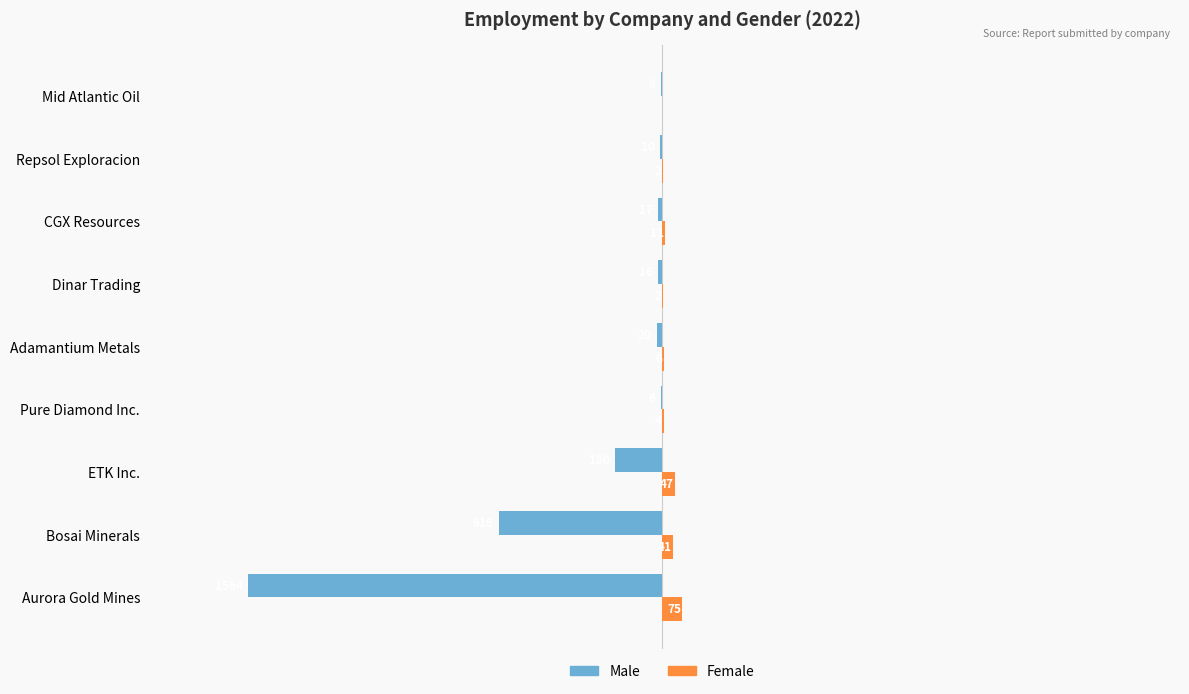

At which category does the chart reach its peak across all series?

Aurora Gold Mines